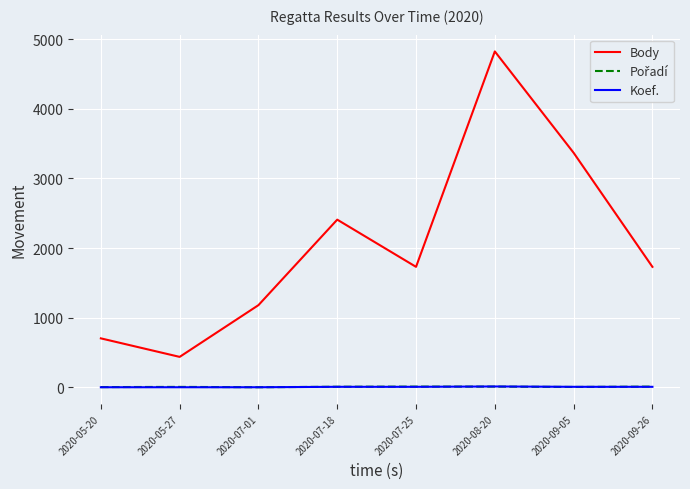

Which series has the largest total across all categories?

Body